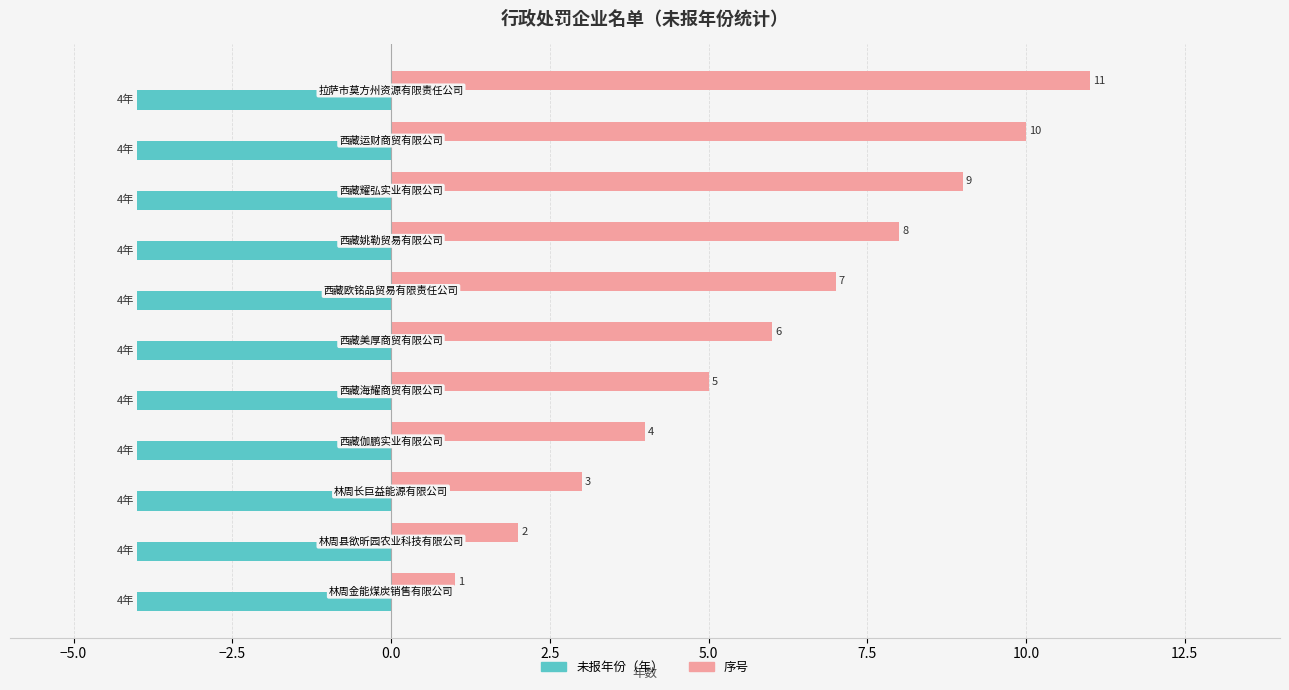

What is the average value of the 未报年份（年） series?

-4